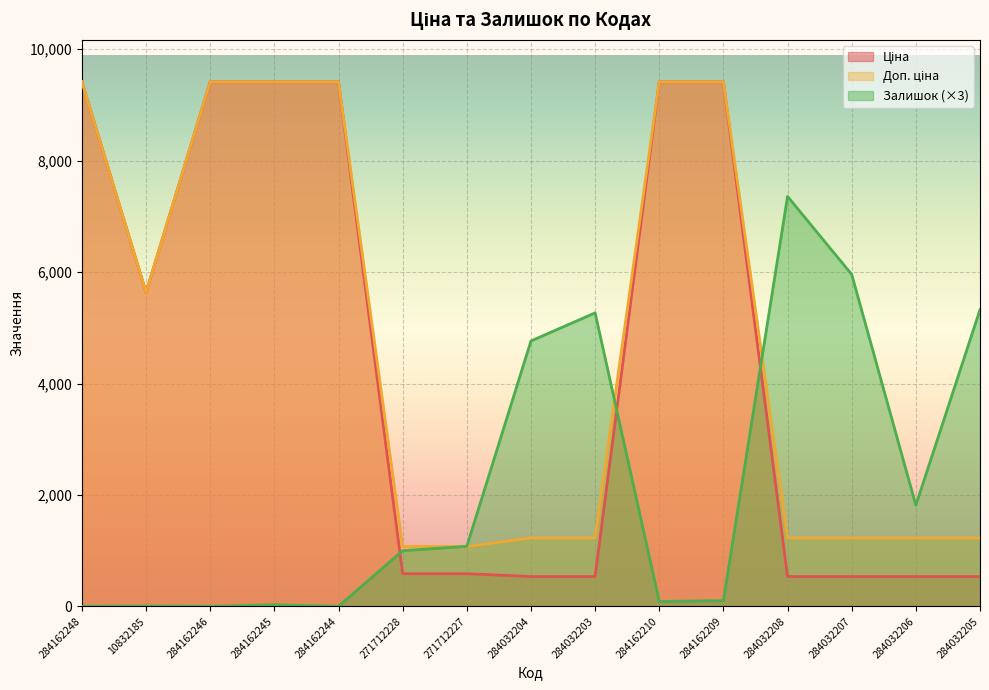

True or false: Ціна has a value of 802.7 at 284032207.

False